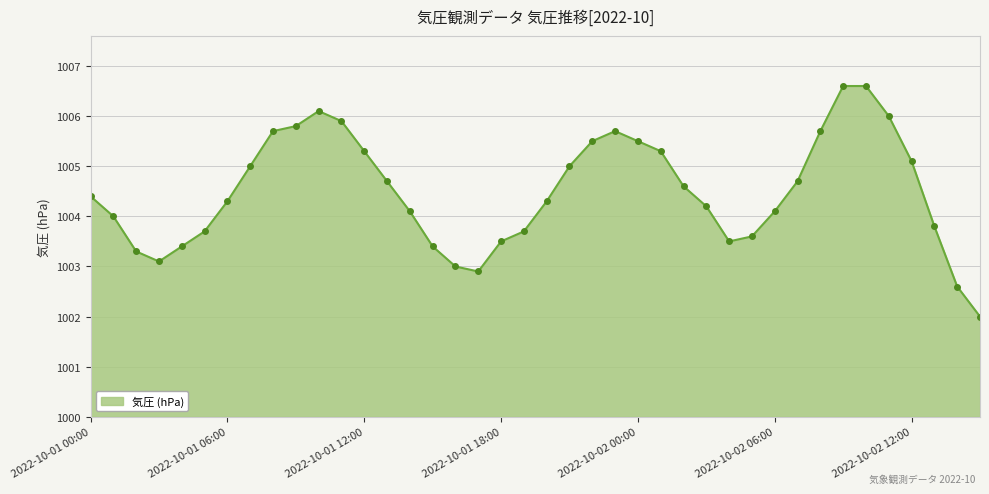

What is the smallest value displayed?

1002.0